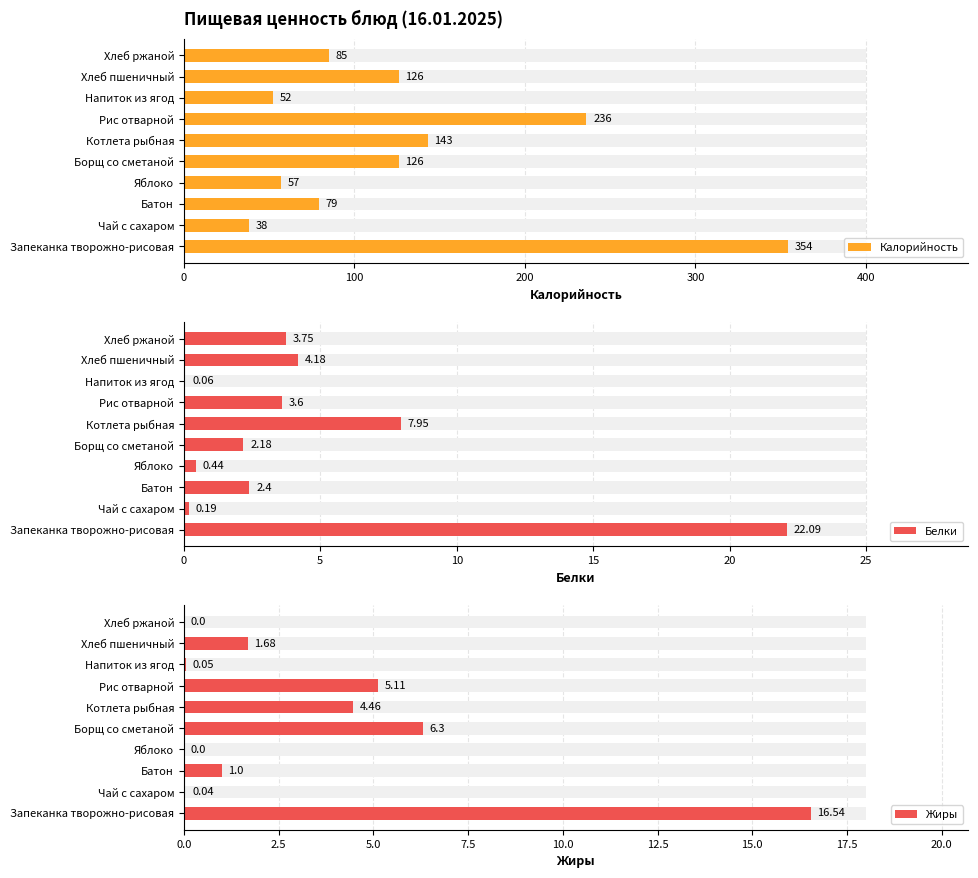

Is the value of Белки at 6 greater than the value of Калорийность at 6?

No